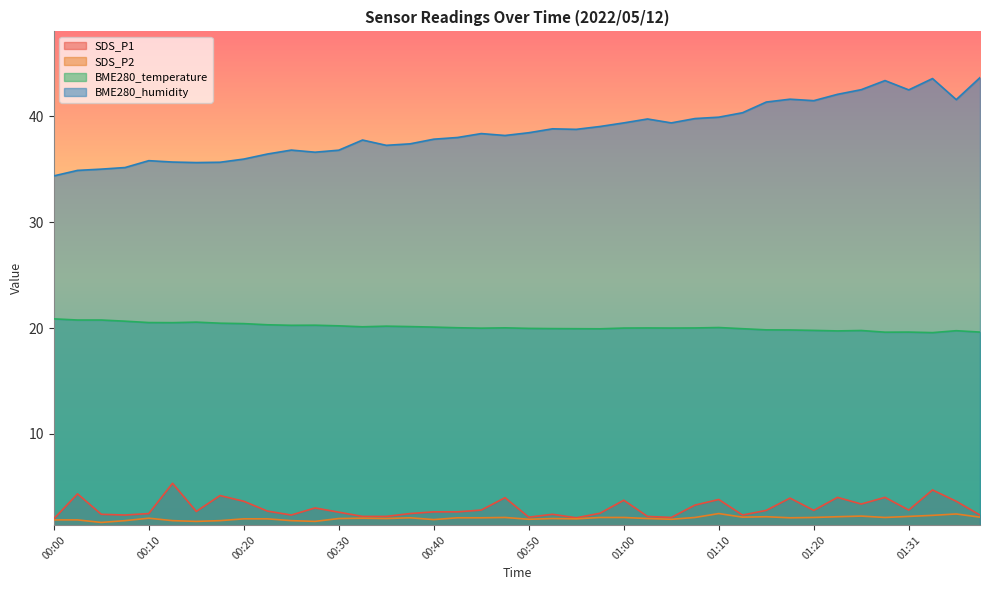

The value of BME280_temperature at 01:38 is 10.3. True or false?

False